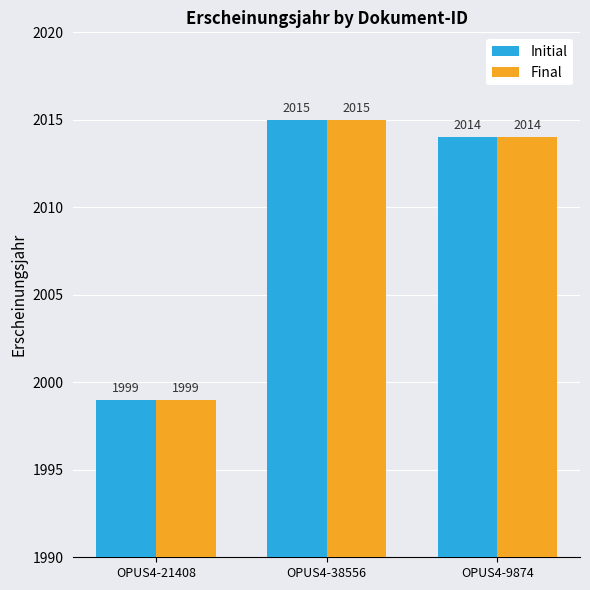

How many bars are there in each group?

2